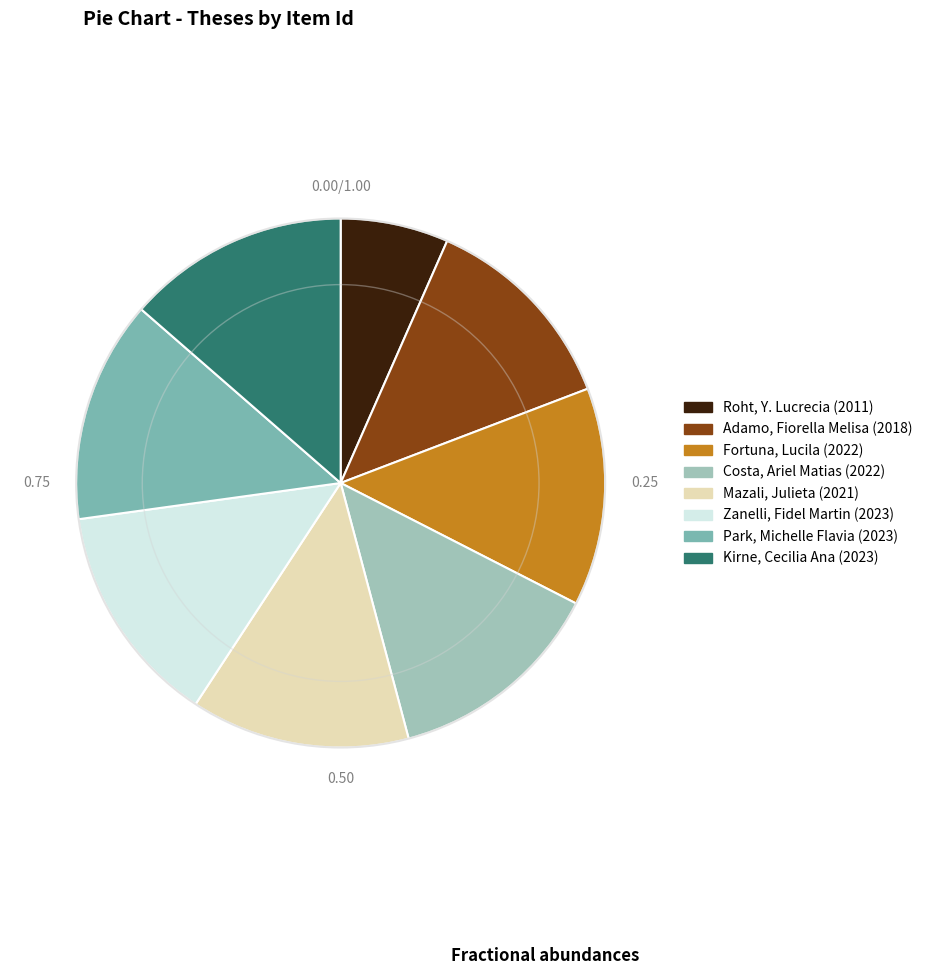

How many segments does this pie chart have?

8